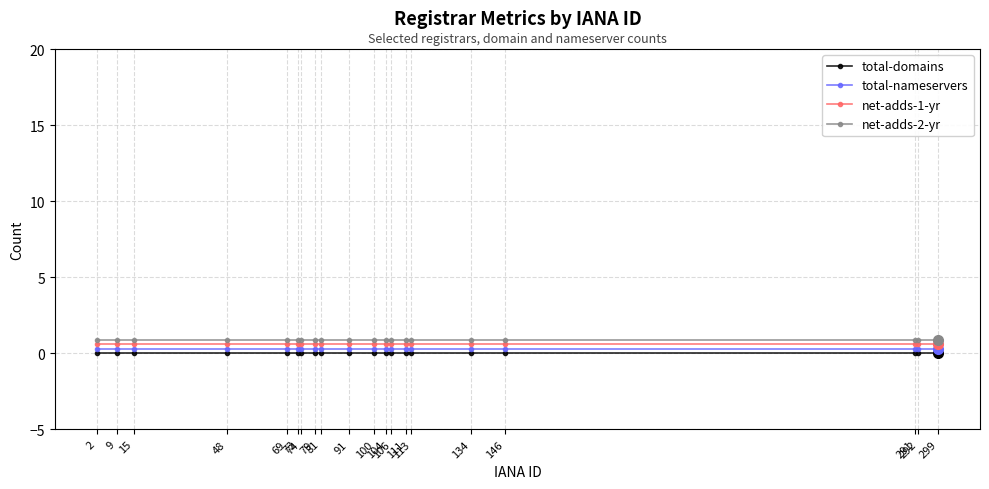

True or false: total-nameservers has more than 1 points higher than both neighbors.

False